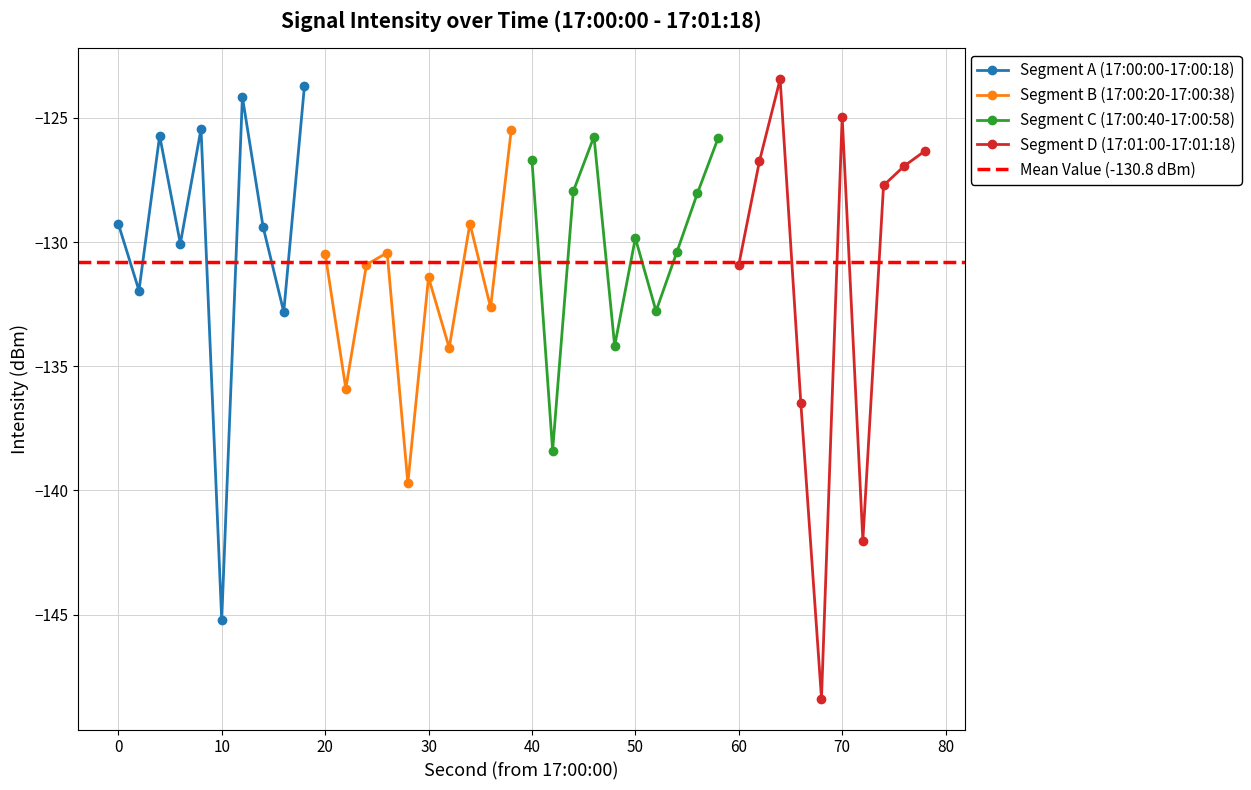

At which label is 17:00 (0-38s) closest to -134?

32